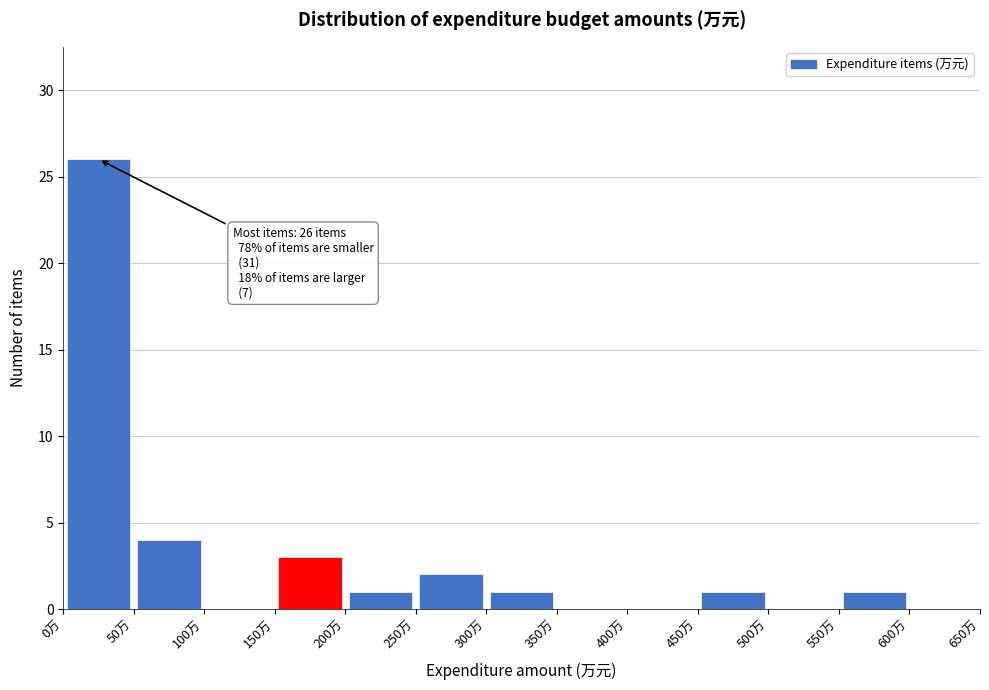

Which range on the x-axis has the tallest bar?

0 to 50